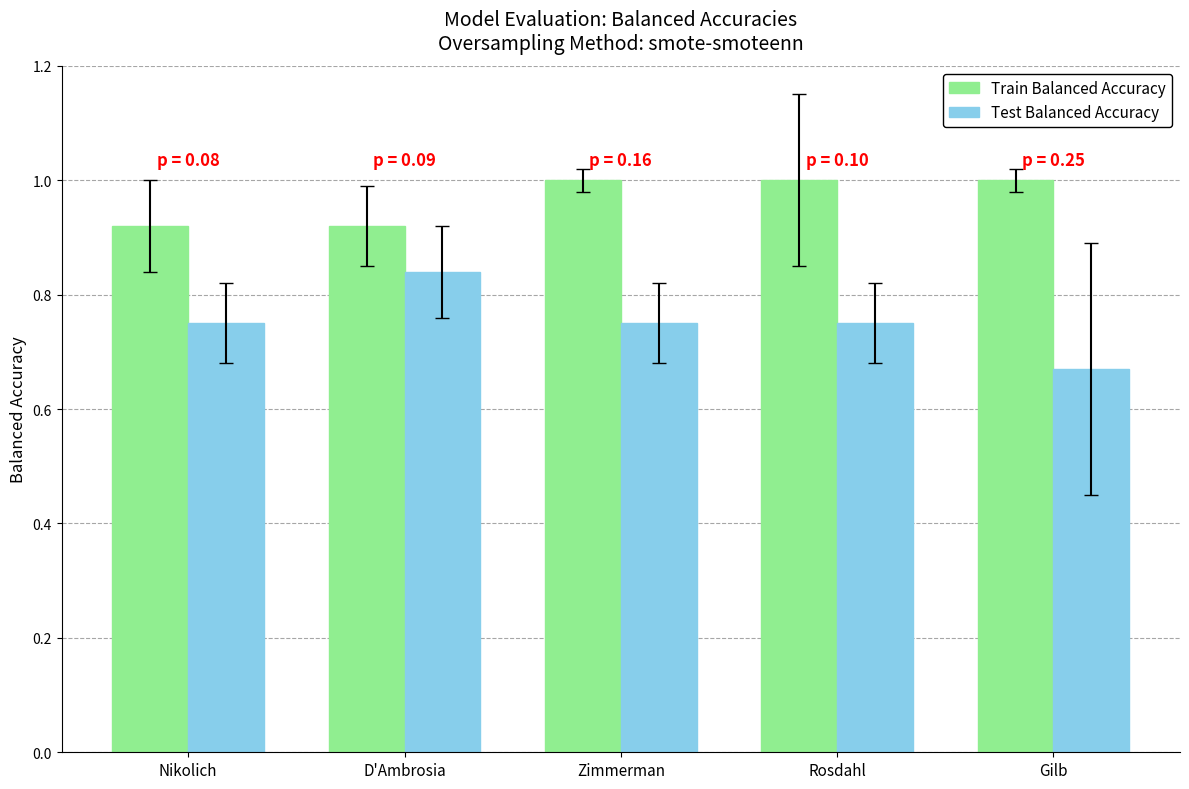

What is the highest value of the Train Balanced Accuracy series?

1.0